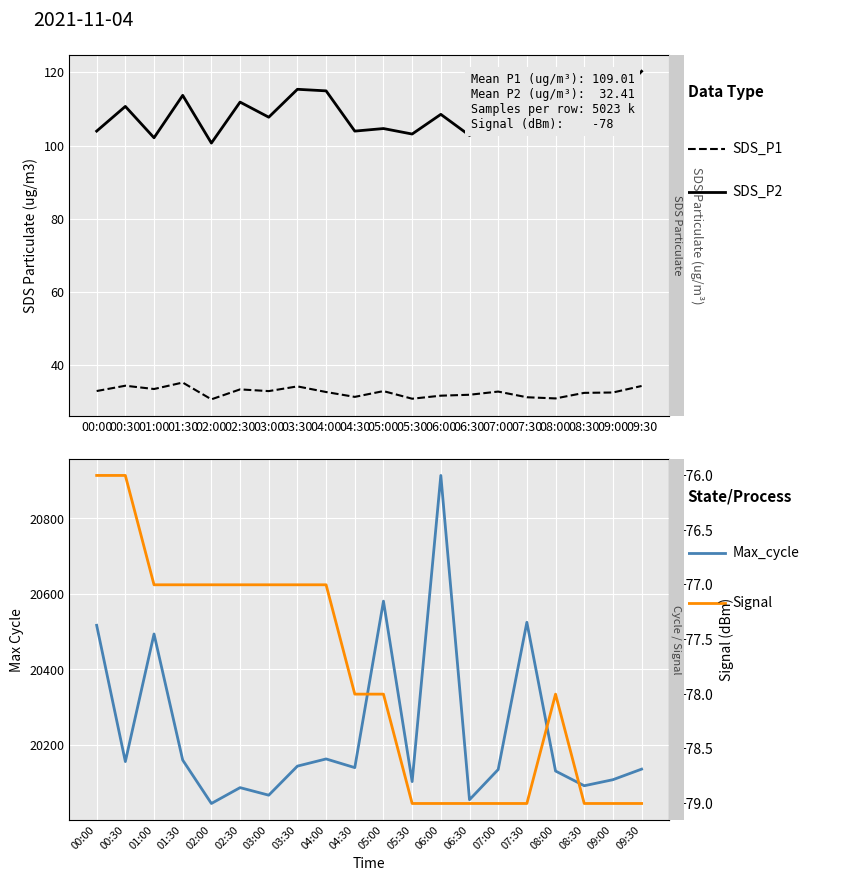

Is this an area chart (filled region under the line)?

No